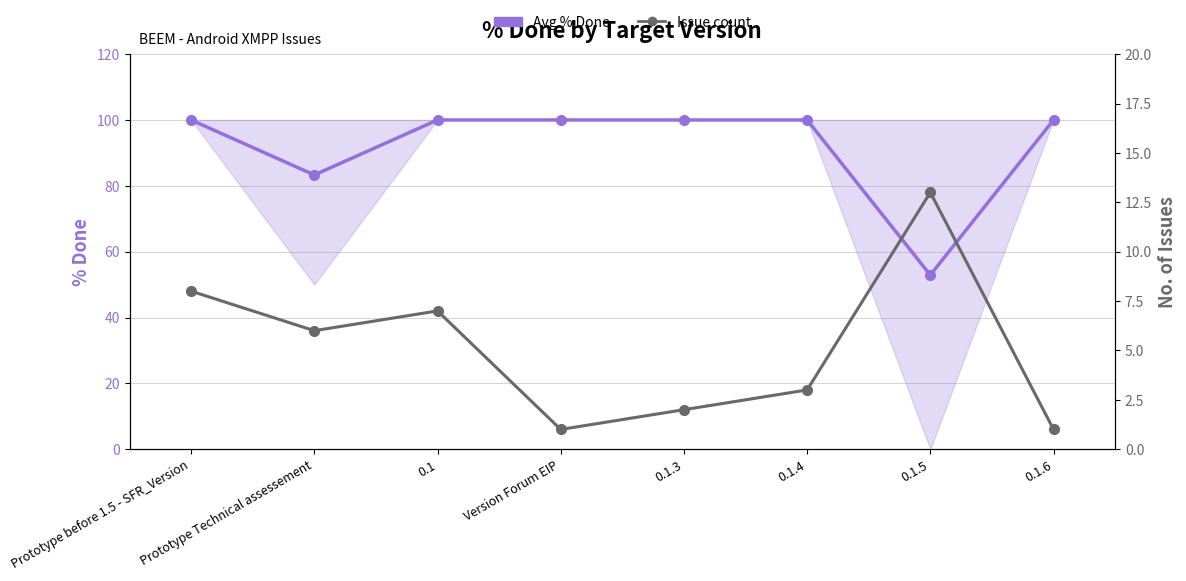

List the series in order of their peak value, highest first.

Avg % Done, Issue count